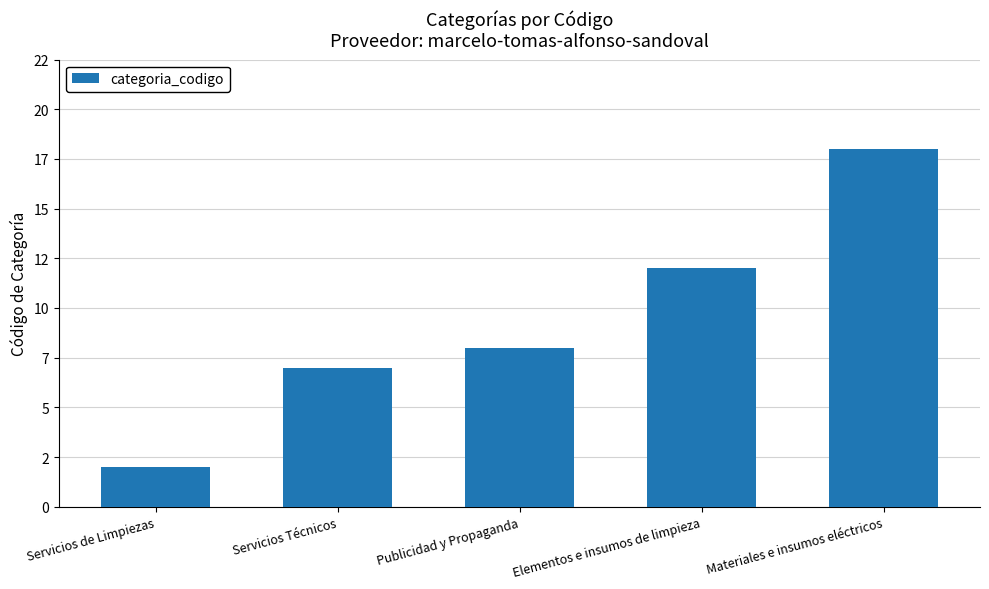

What is the label of the 2nd bar from the right?

Elementos e insumos de limpieza